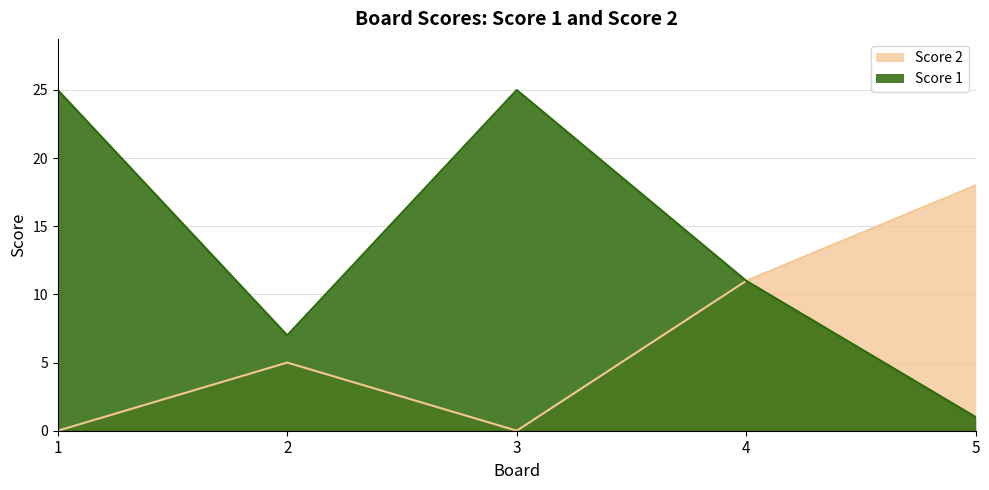

Which series has the largest range (max minus min)?

Score 1